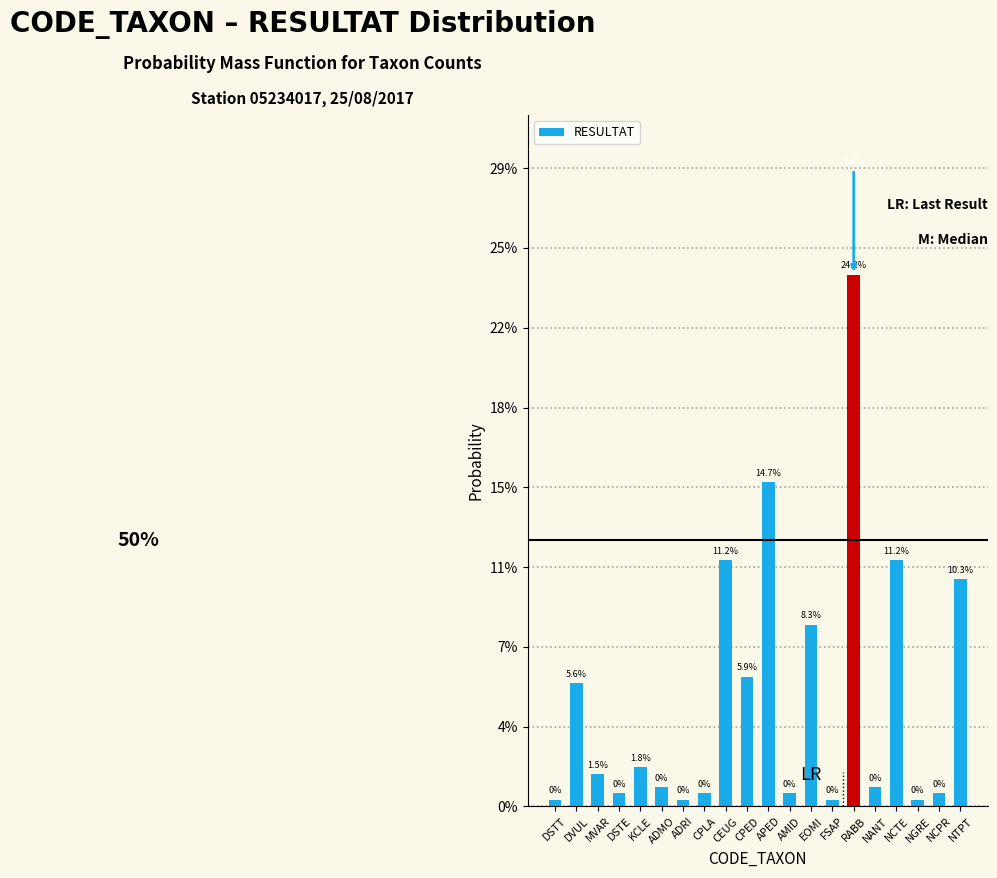

What is the greatest value displayed?

0.2